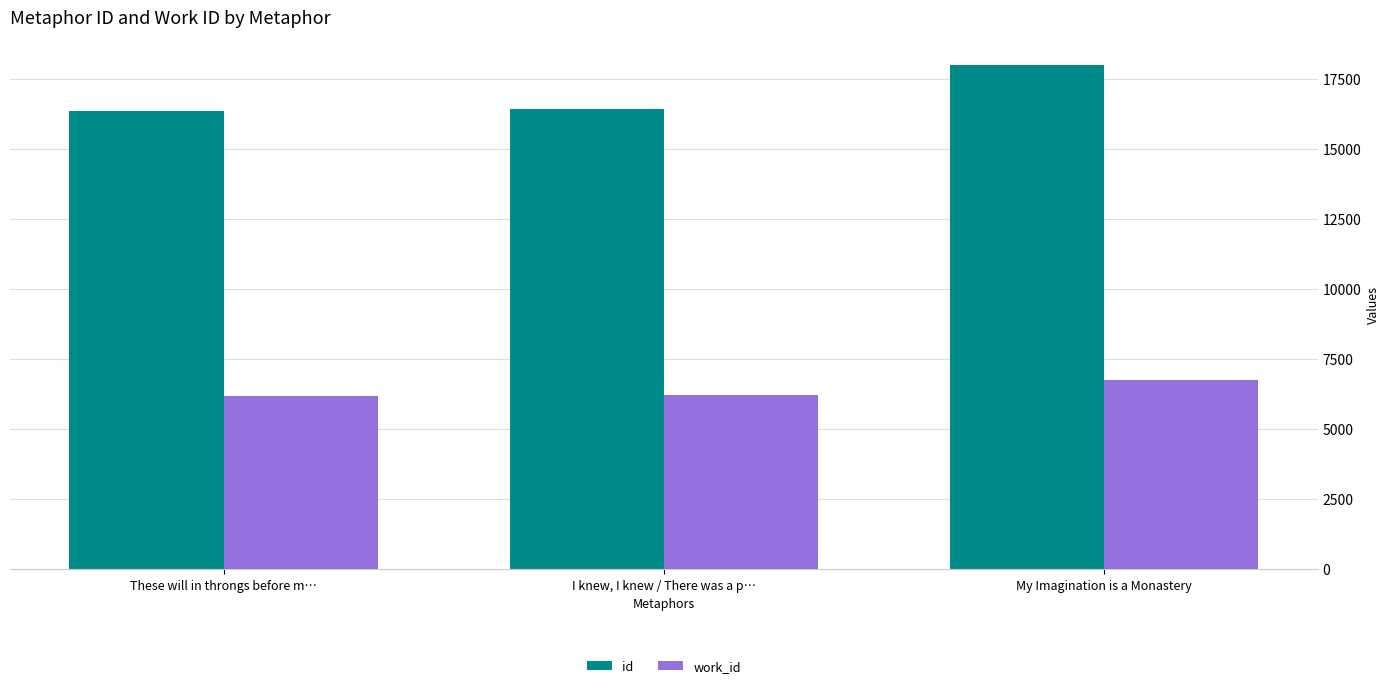

What is the difference between the second highest and minimum values in the id series?

67